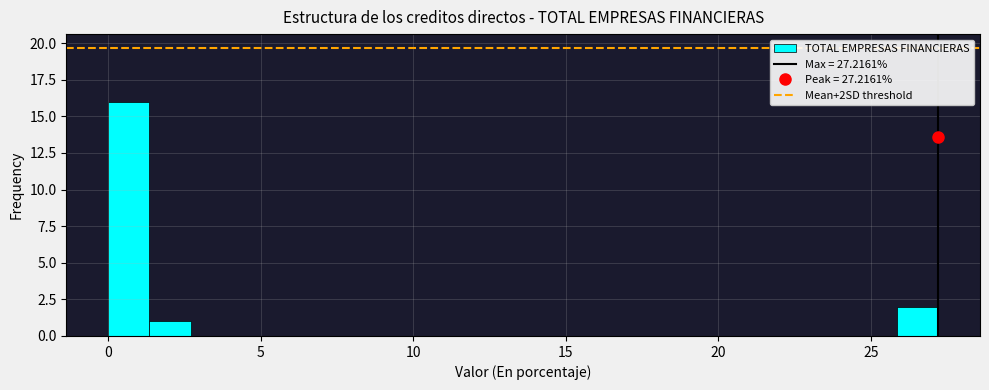

Around what value on the x-axis is the tallest bar? Give the approximate position of its centre, as read against the axis.

0.5